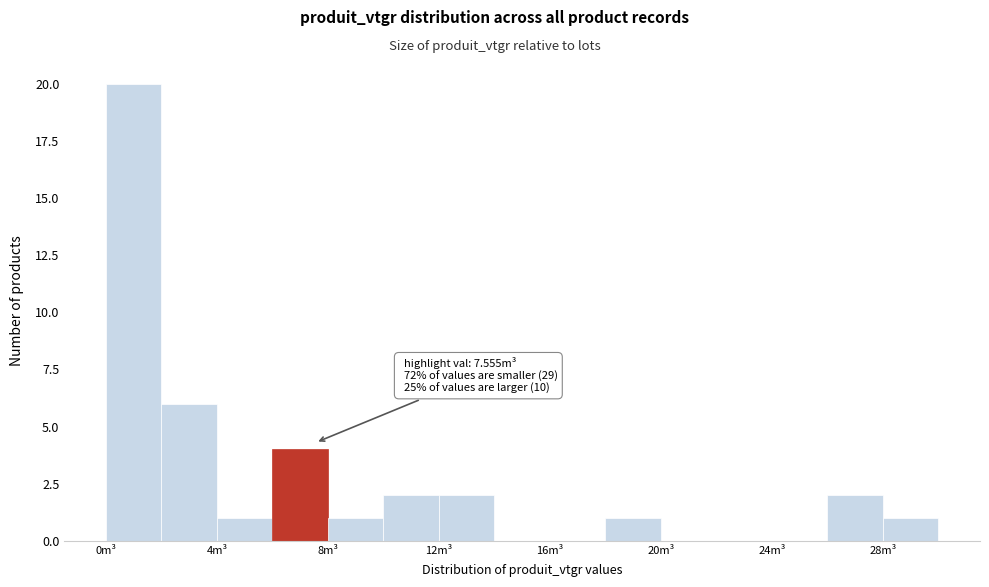

Over which range of the x-axis is the bar tallest?

0 to 2